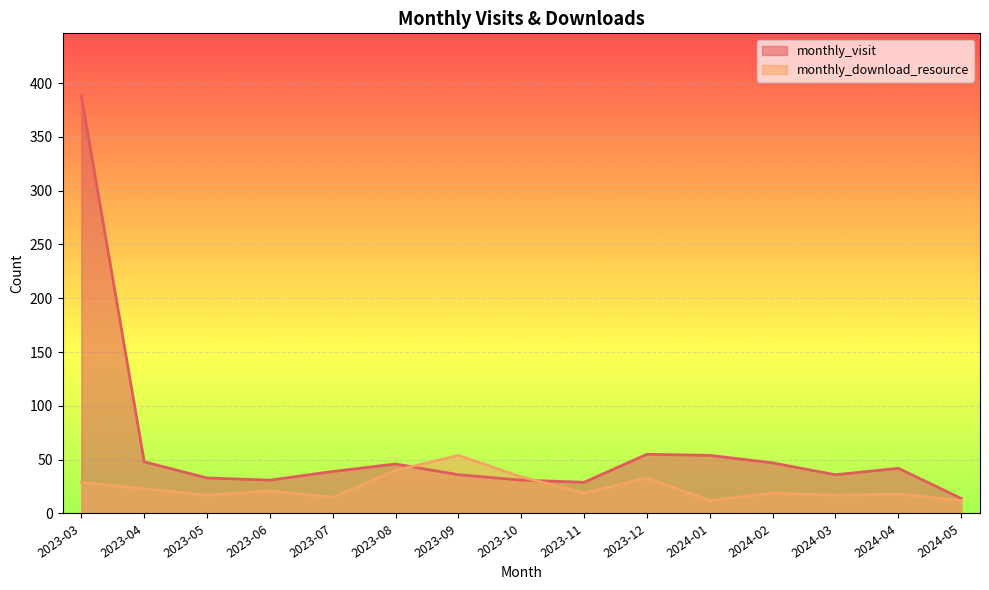

How many lines are shown in the chart?

2